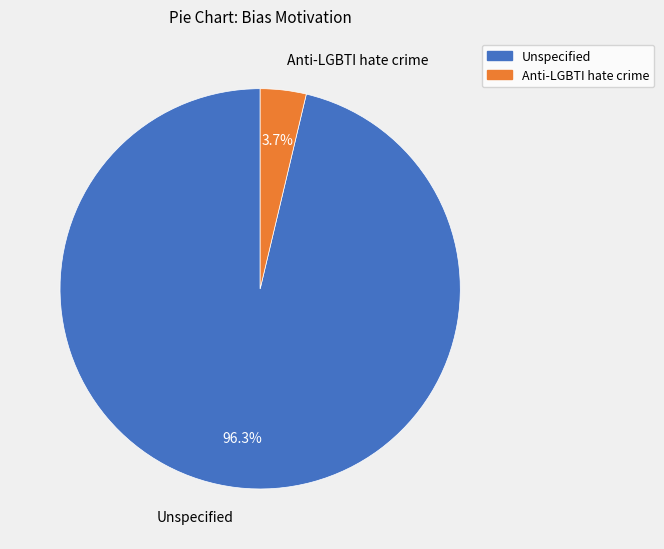

To the nearest percent, what portion does Unspecified represent?

96%